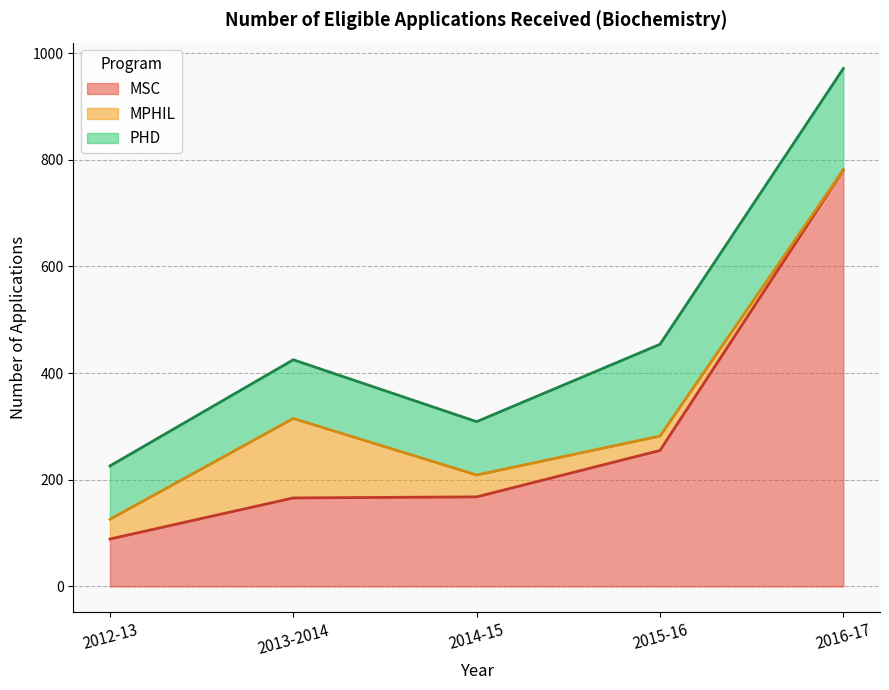

What is the spread (max minus min) of values at 2012-13?

63